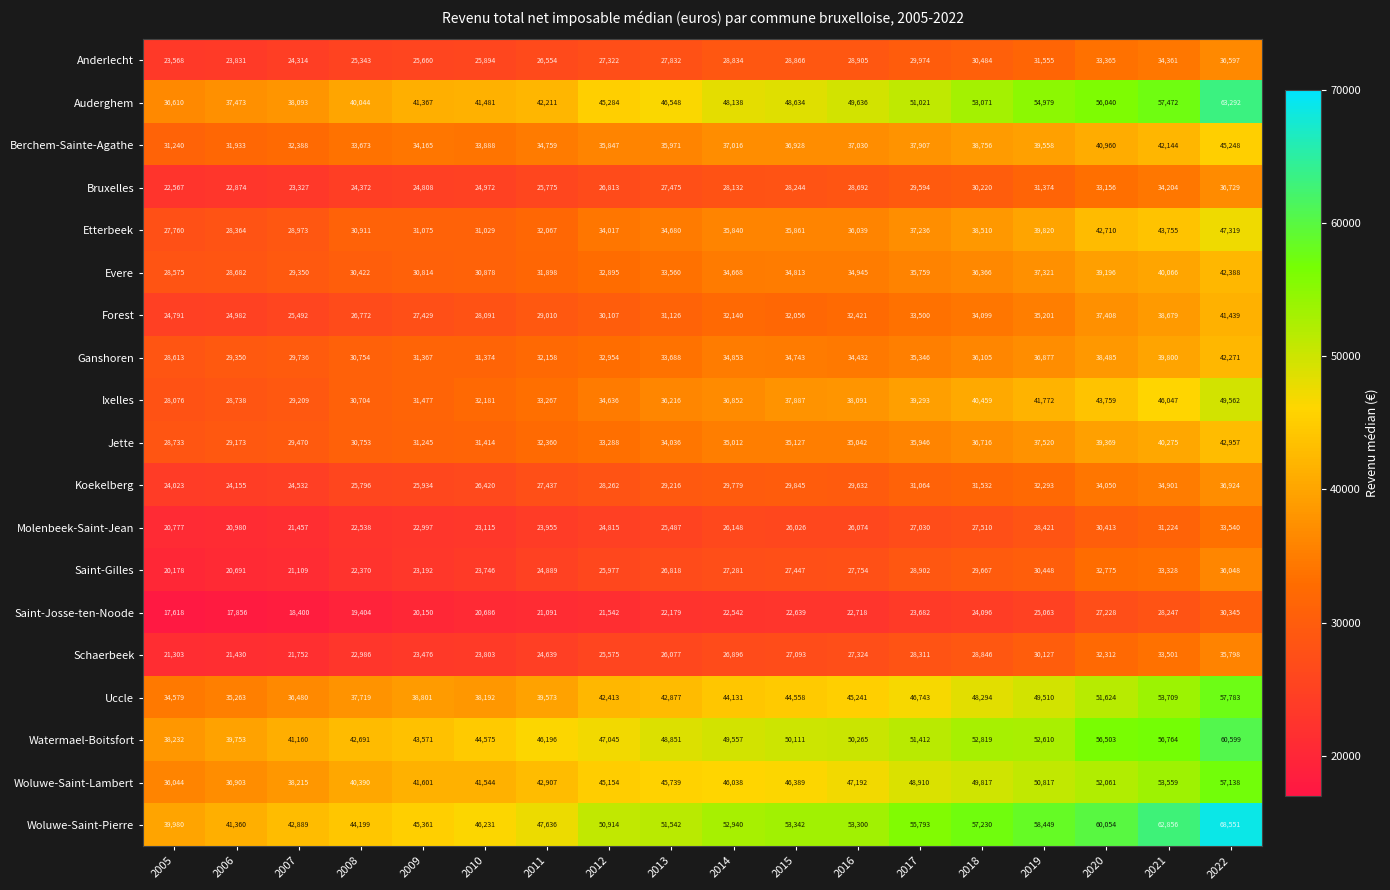

Which series changed the most between 2010 and 2017?

Woluwe-Saint-Pierre